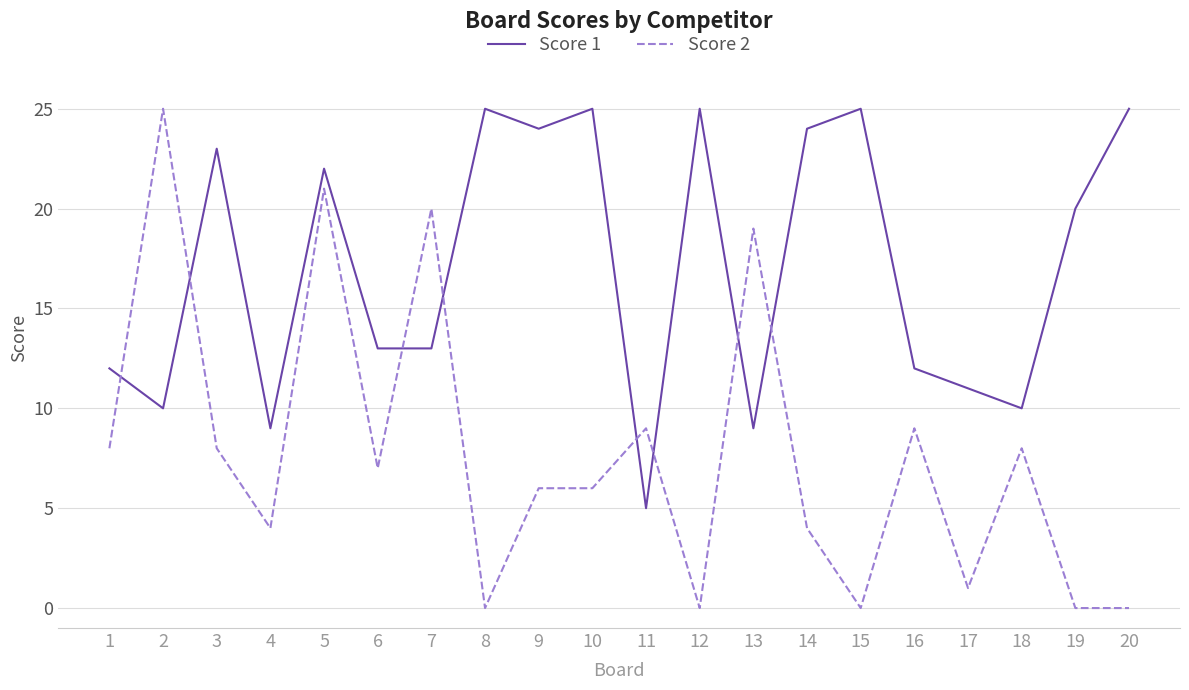

Read the Score 1 value at 5, to the nearest 10.

20